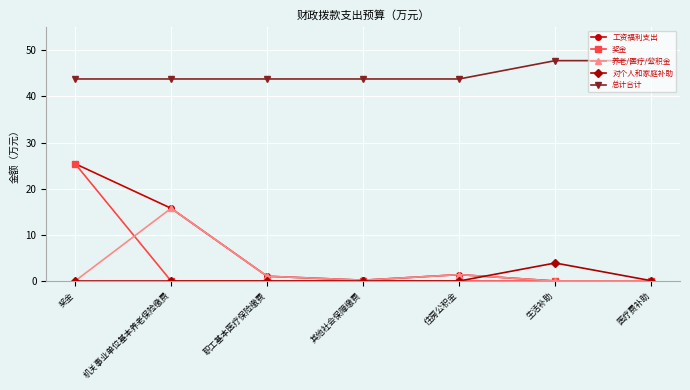

What is the value of the 养老/医疗/公积金 point at the 5th from the left?

1.4